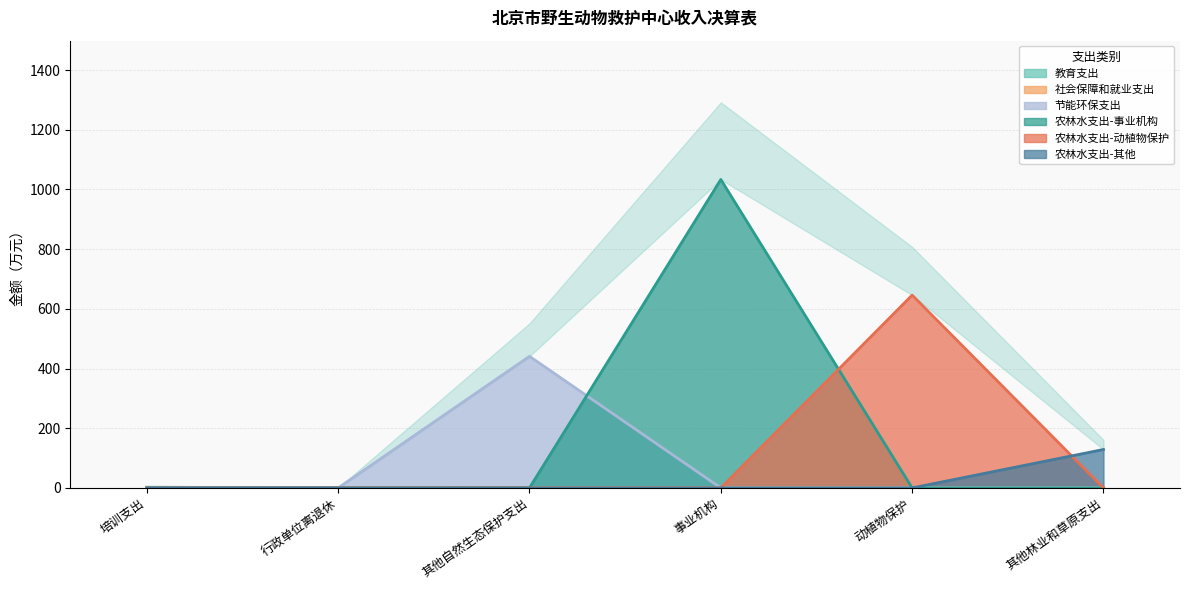

Which category has the lowest value across all series?

行政单位离退休